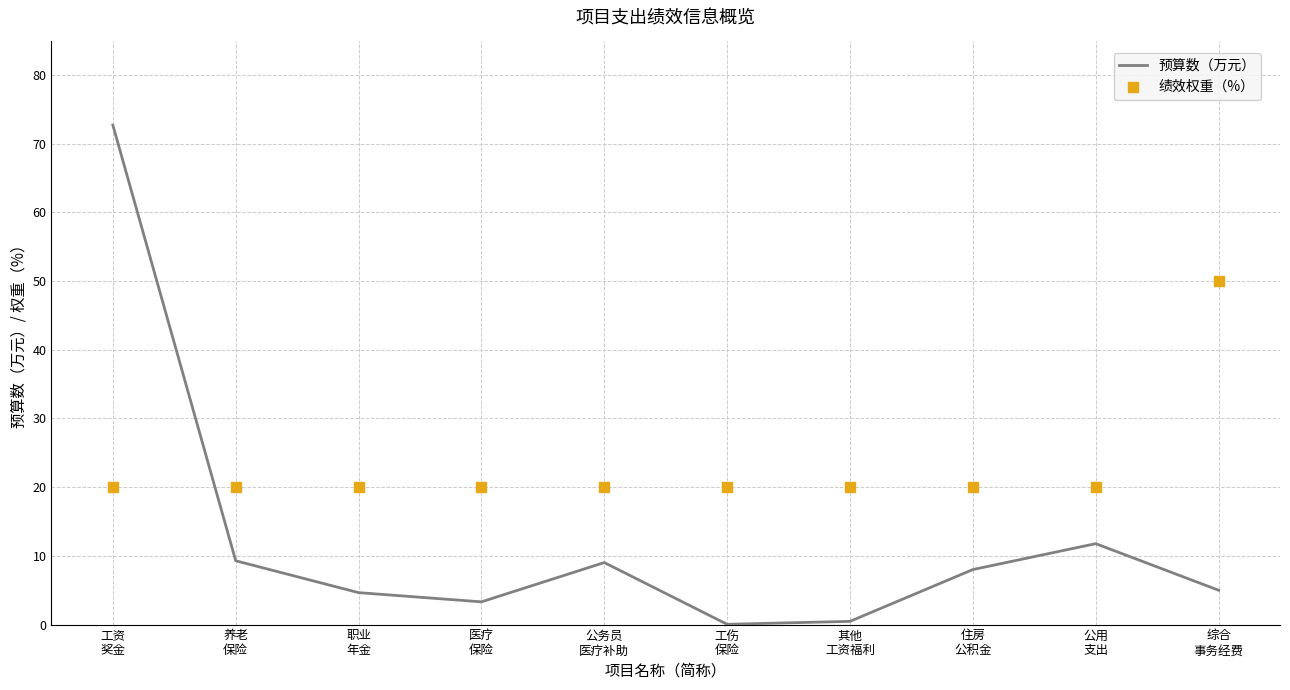

Is the value of 预算数（万元） at 其他
工资福利 greater than the value of 绩效权重（%） at 职业
年金?

No